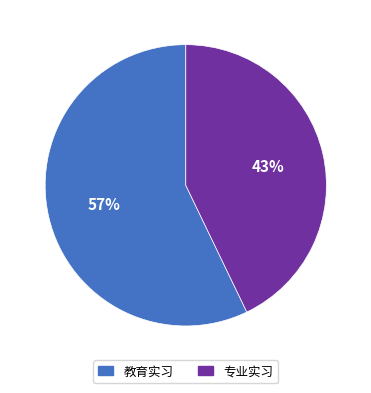

To the nearest percent, what is the combined percentage of 教育实习 and 专业实习?

100%